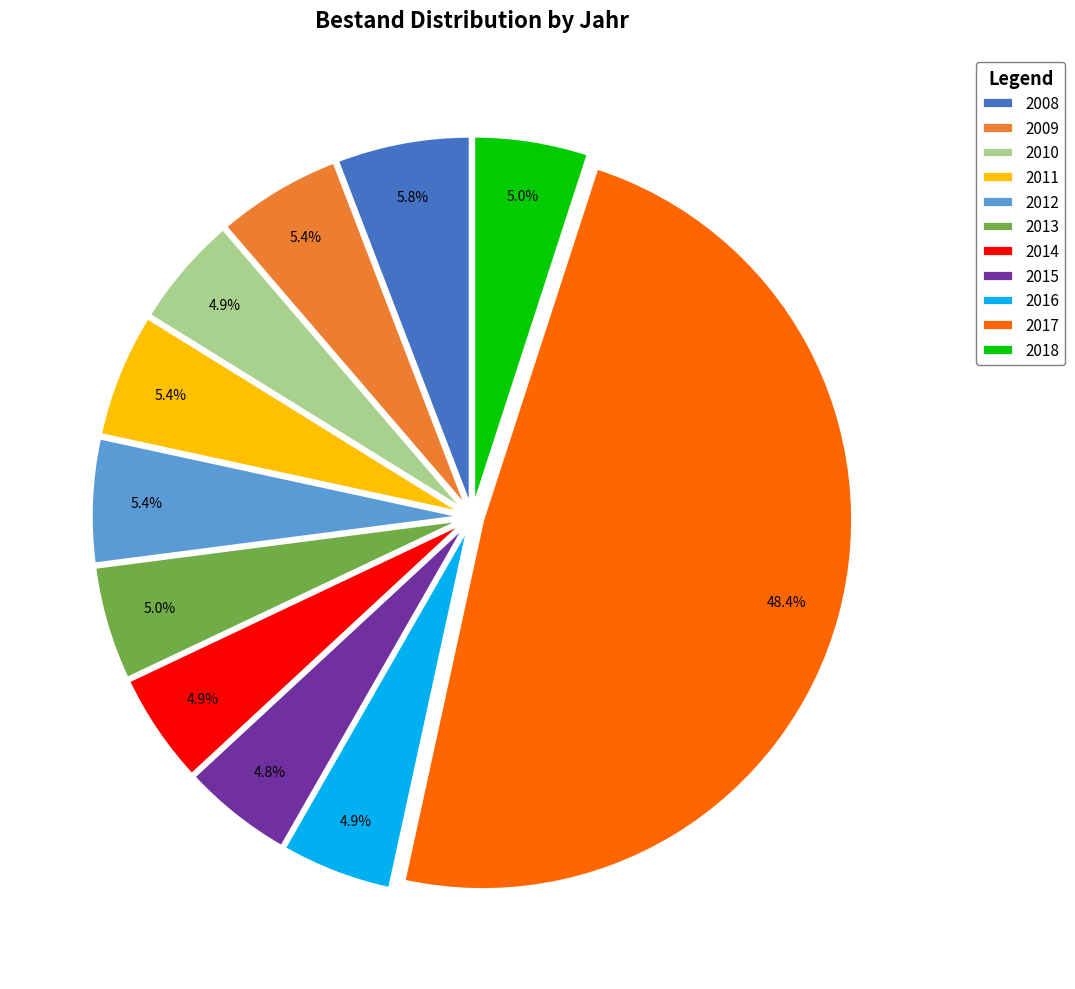

To the nearest percent, what is the combined percentage of 2013 and 2009?

10%